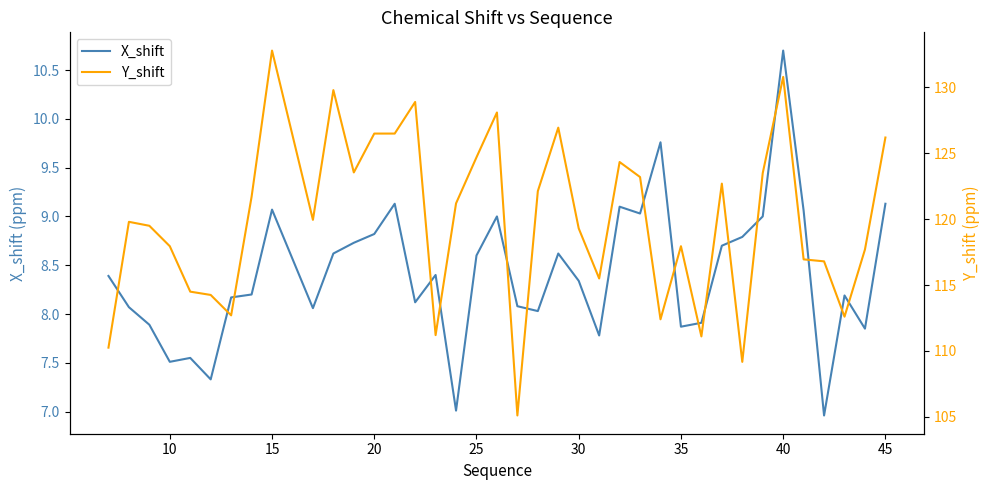

What is the total value across all series at 10?

127.9